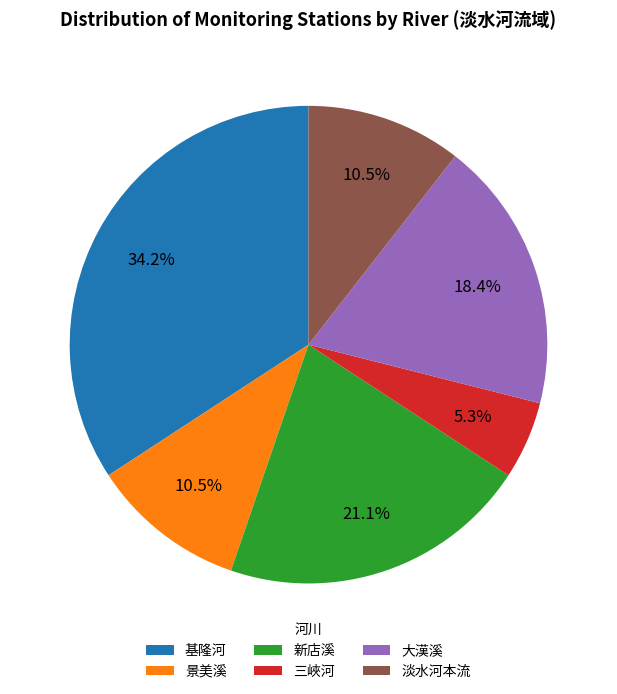

Is 大漢溪 the majority of the pie?

No